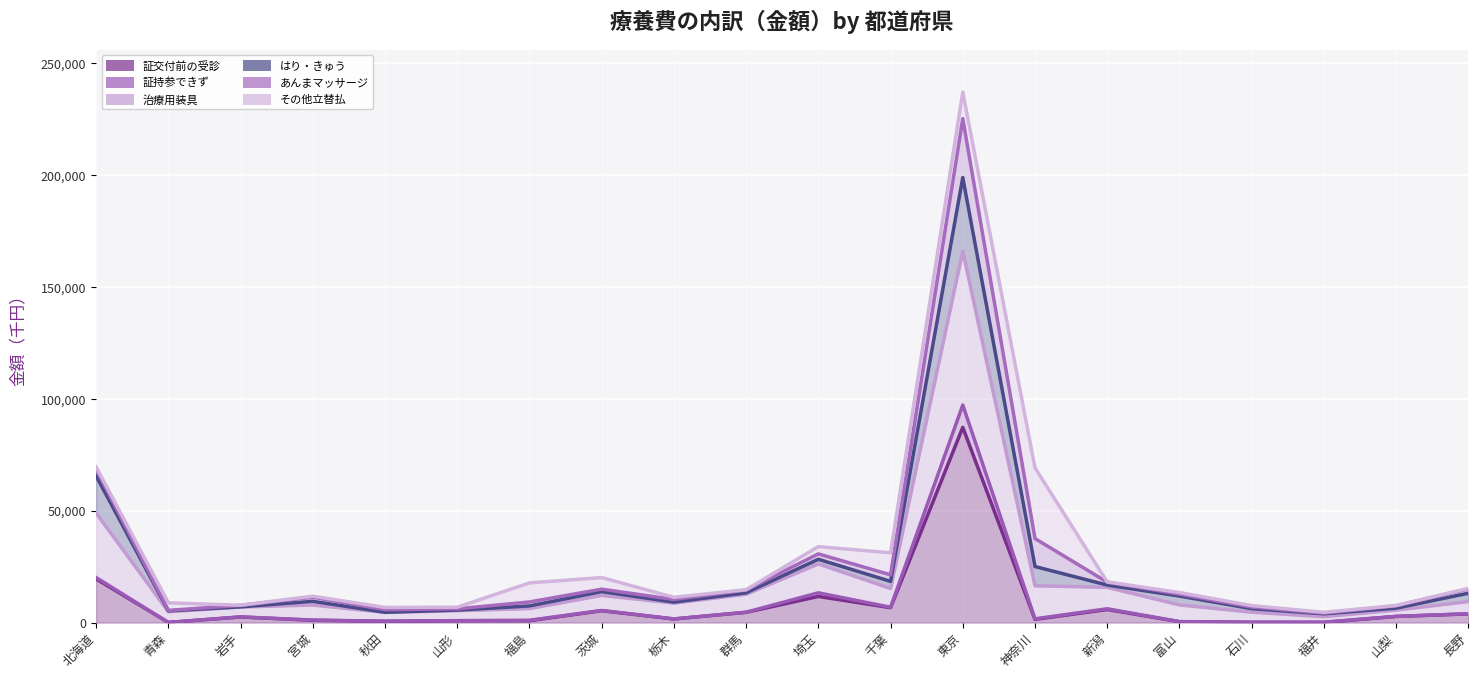

What is the label of the 5th point from the right?

富山